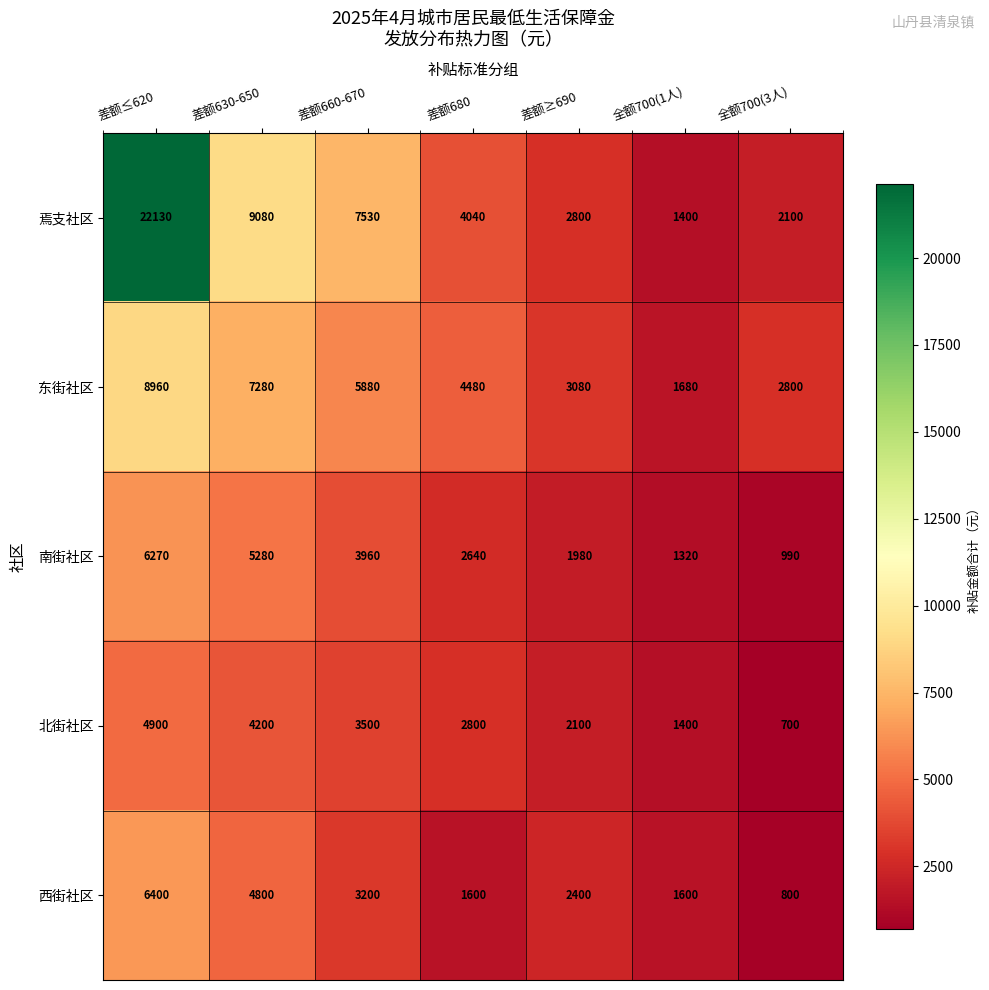

Rank the series at 差额≥690 from lowest to highest value.

南街社区, 北街社区, 西街社区, 焉支社区, 东街社区